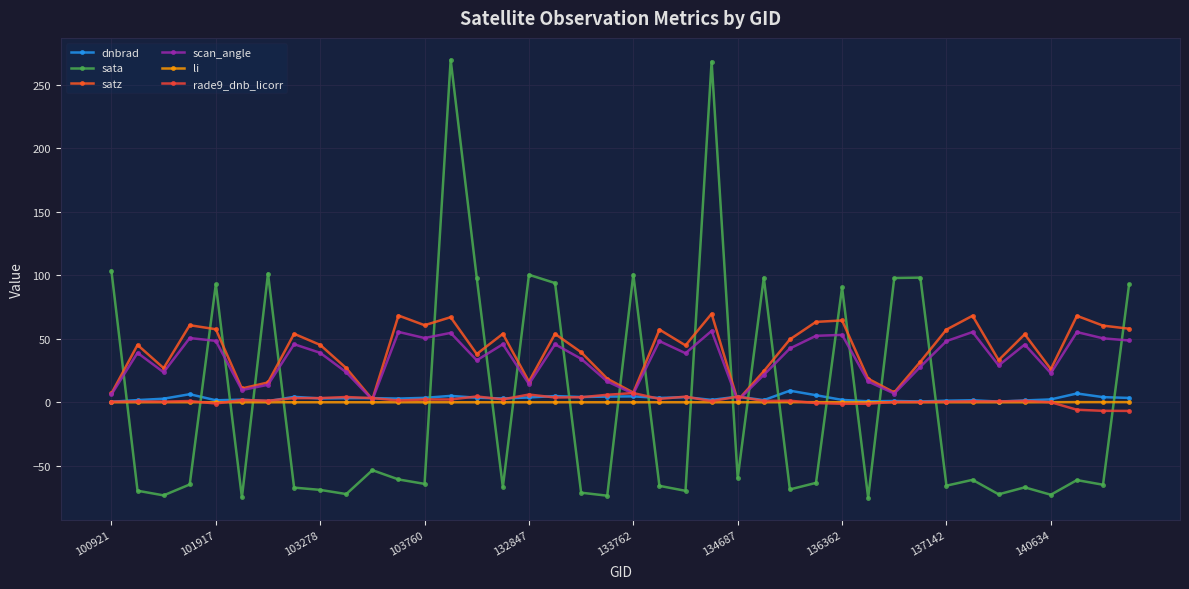

What is the maximum value for dnbrad?

9.1